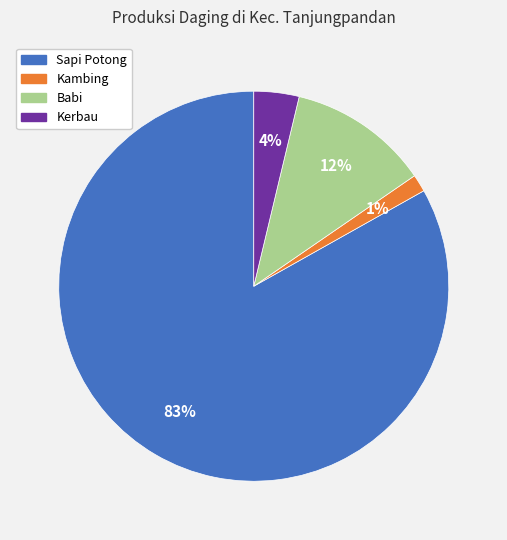

Between Kerbau and Babi, which is larger?

Babi